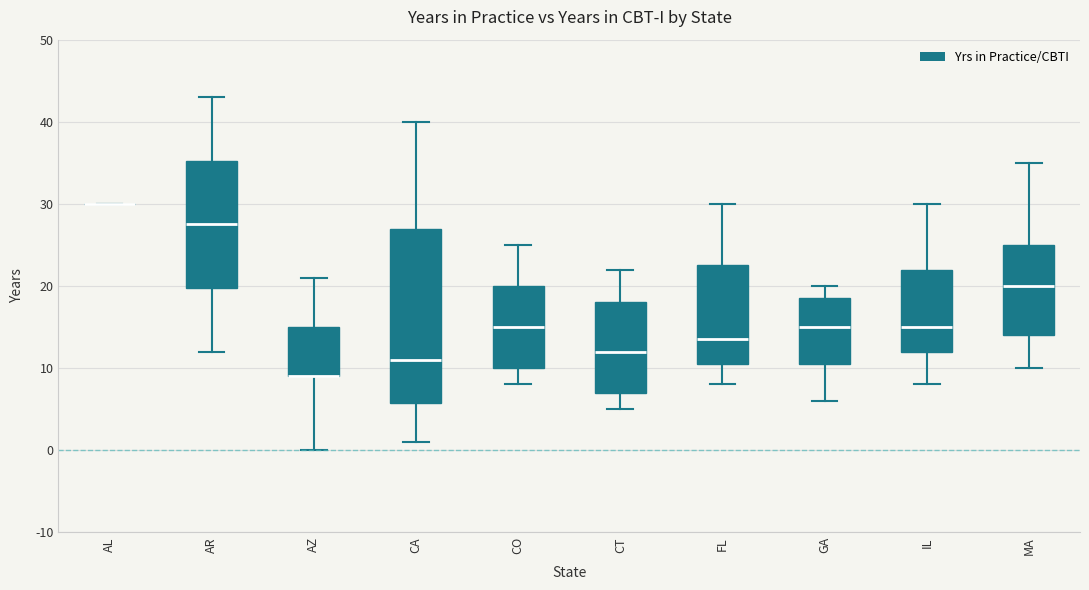

Where does the median line of the box for CT sit on the y-axis? The values are not printed on the chart, so give them approximately, as read against the axis.

12